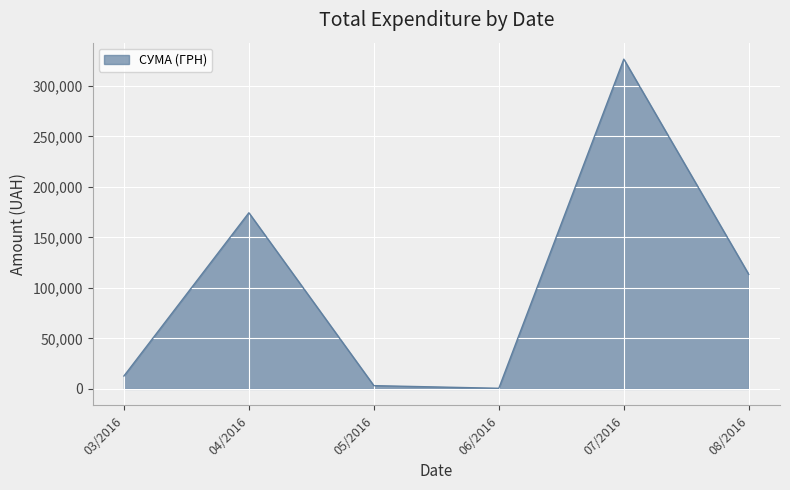

Is it true that the value at 04/2016 is 174434.8?

True